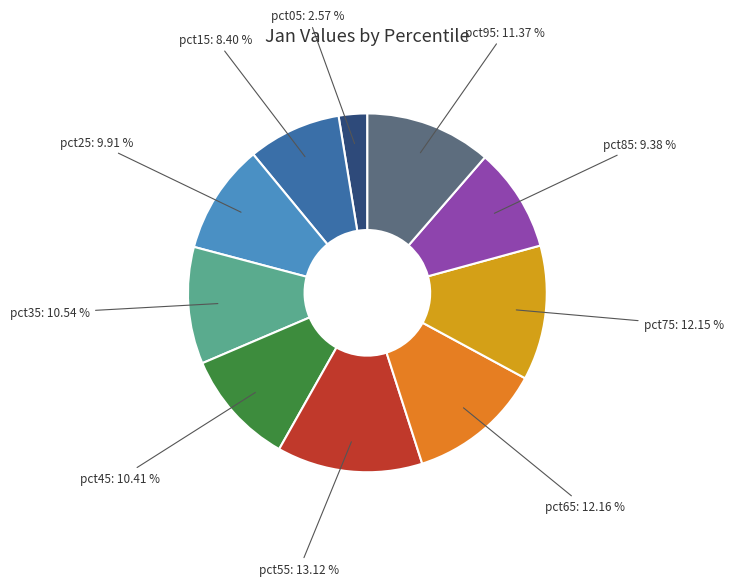

Does any single category account for the majority?

No